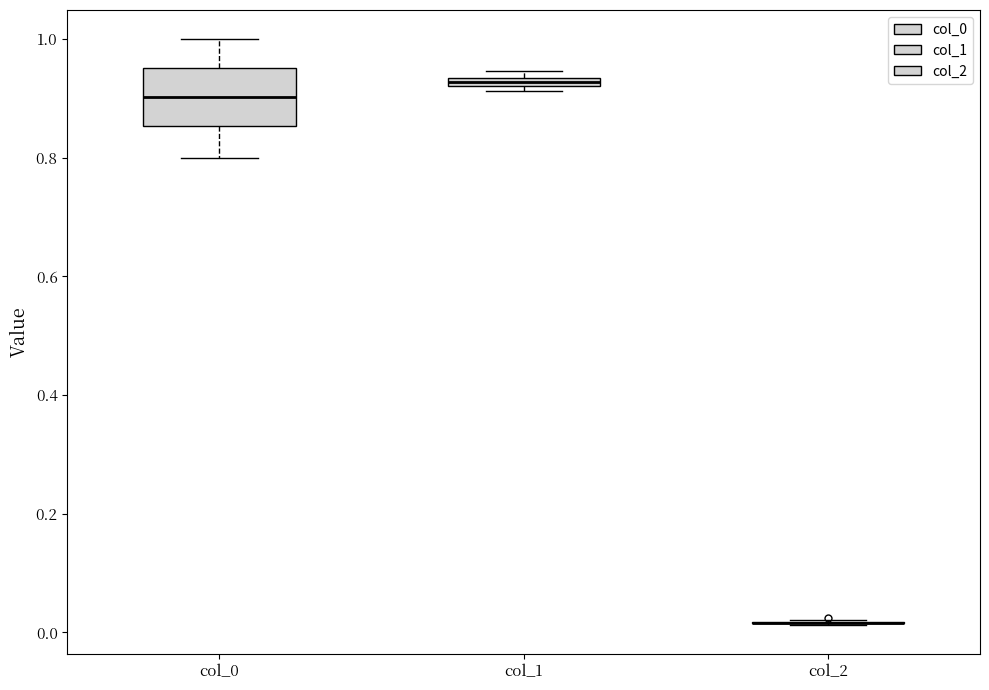

Comparing the boxes themselves (not the whiskers), which one is the tallest?

col_0